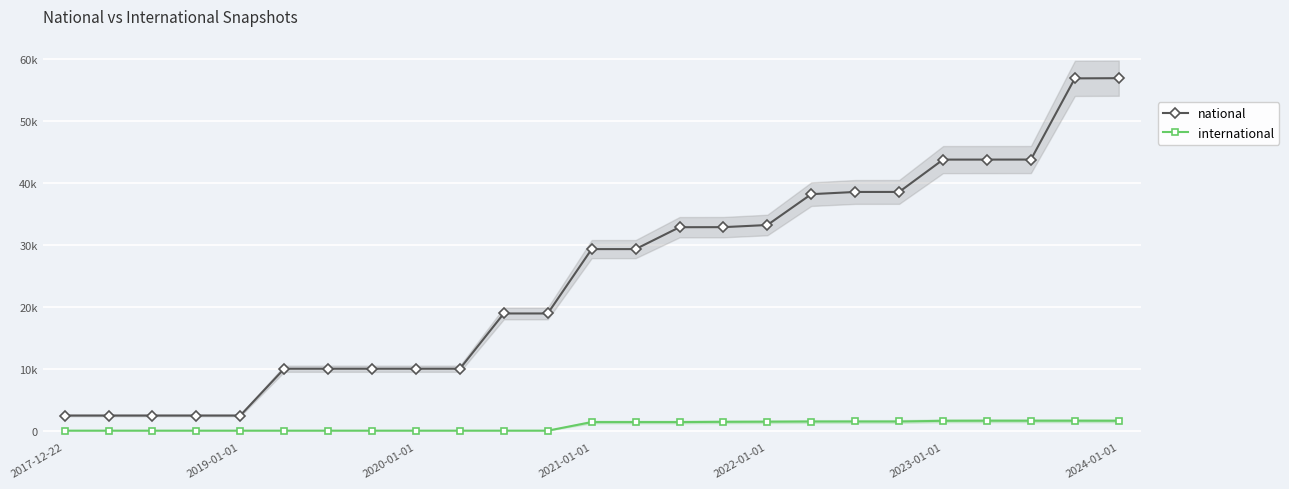

Rank the series by their average value, from lowest to highest.

international, national